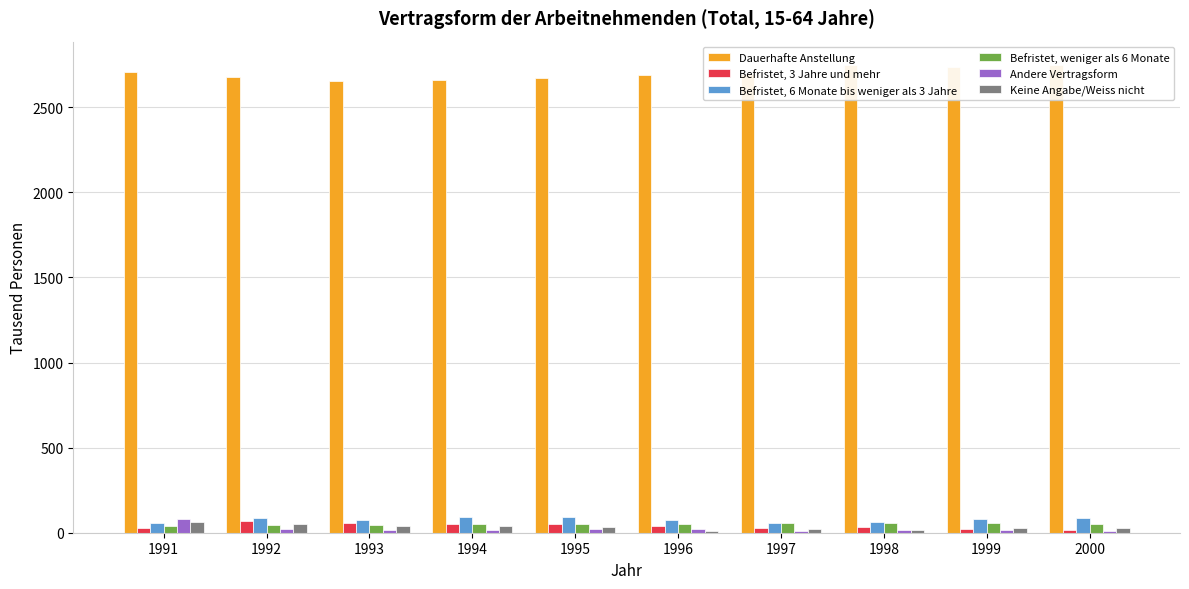

Between 1999 and 1994, which is larger?

1999